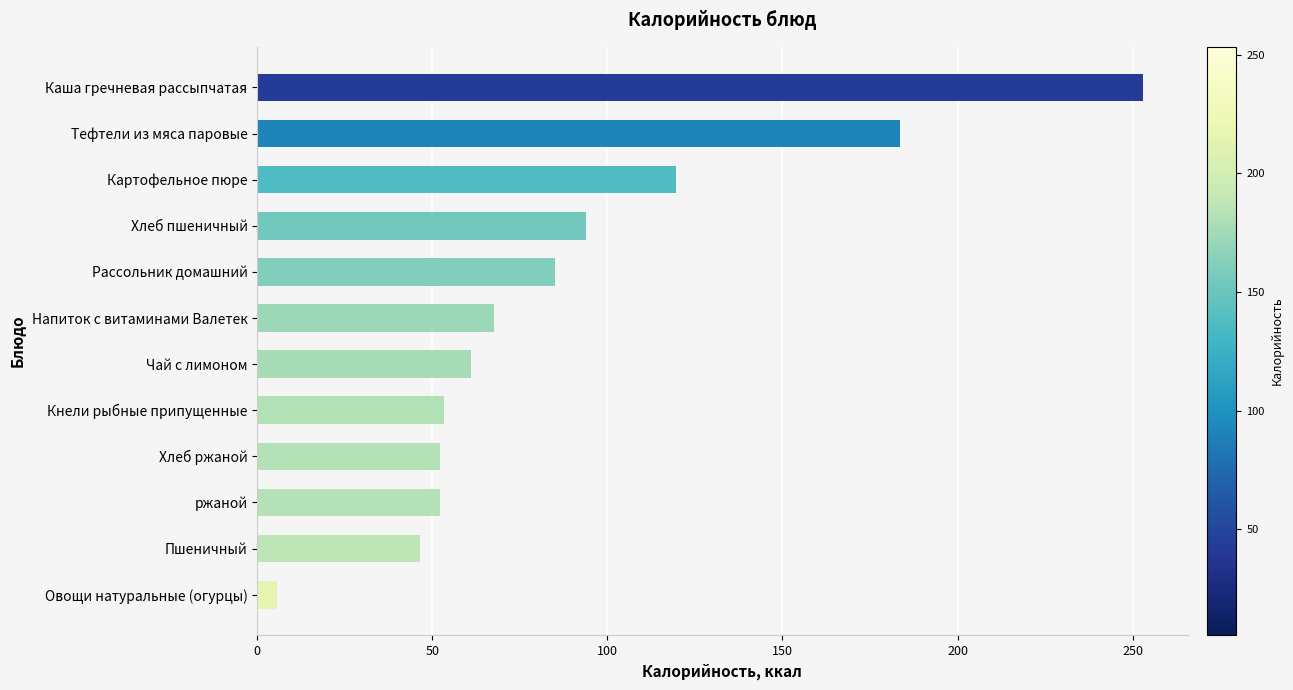

Are the bars grouped side by side (vs. stacked)?

No